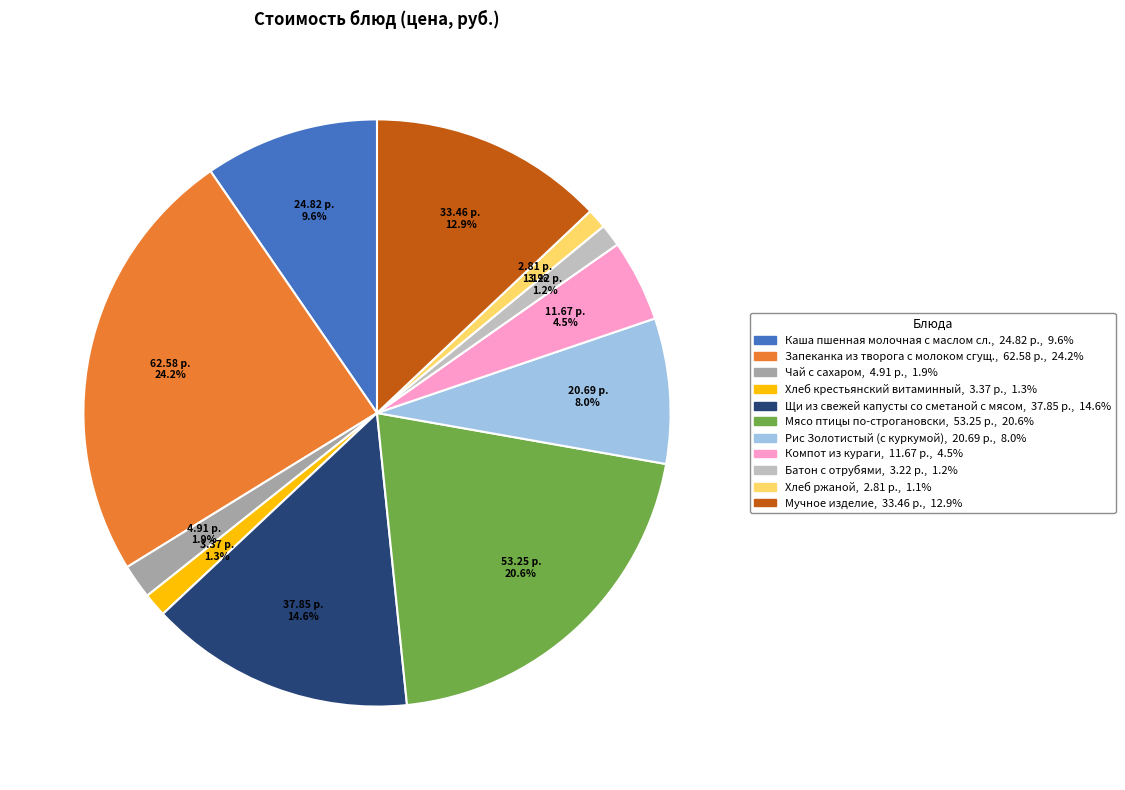

Do Рис Золотистый (с куркумой) and Мучное изделие together represent more than half of the pie?

No